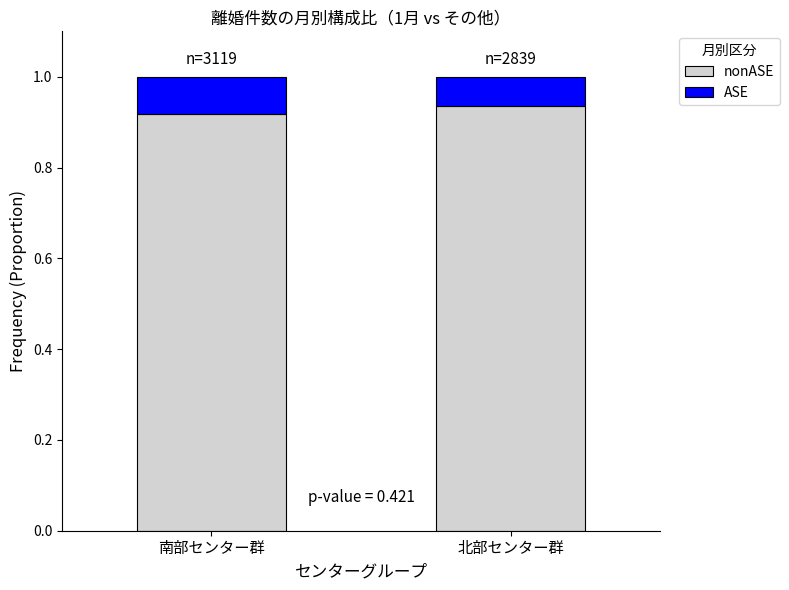

Count the number of categories in the chart.

2